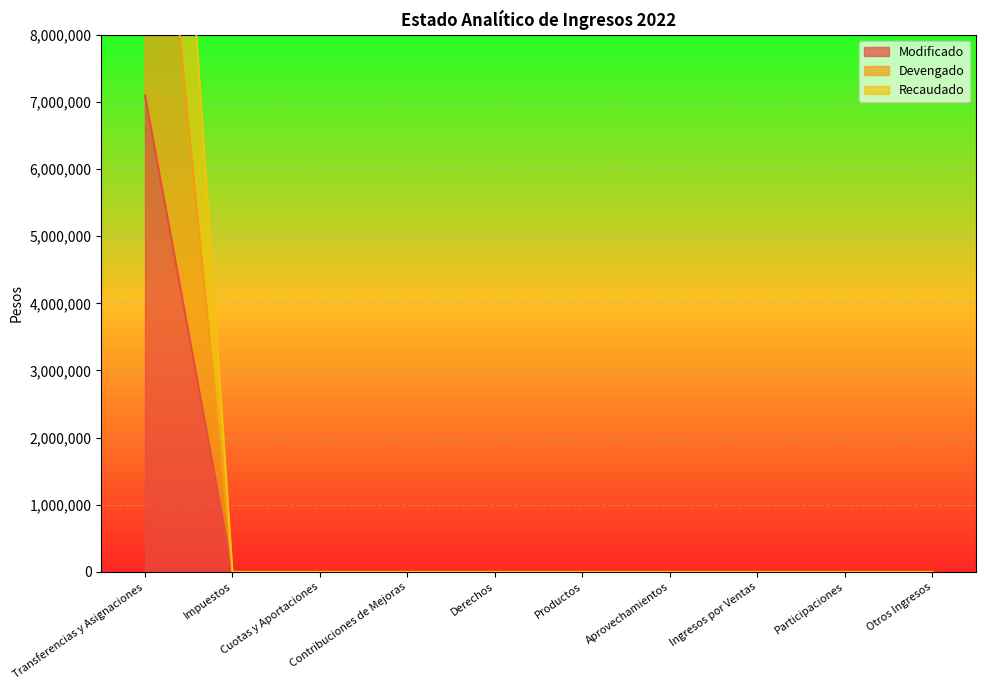

What is the difference between the maximum and minimum values in the Recaudado series?

19391389